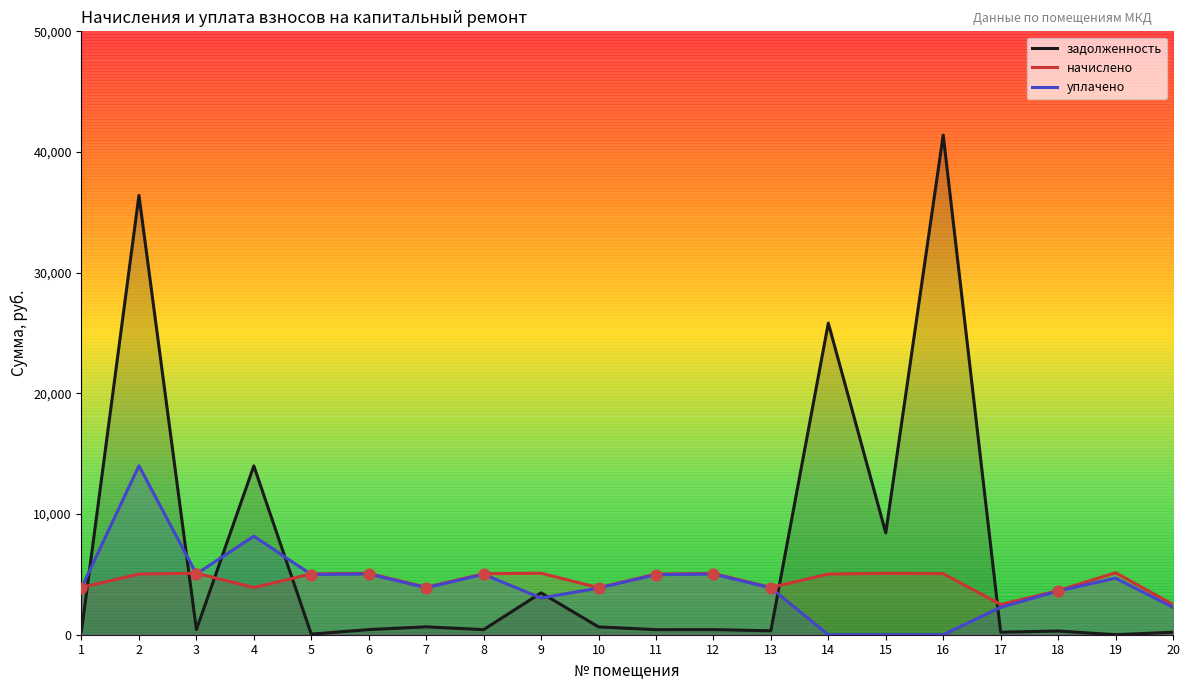

What is the total value across all series at 11?

10422.9